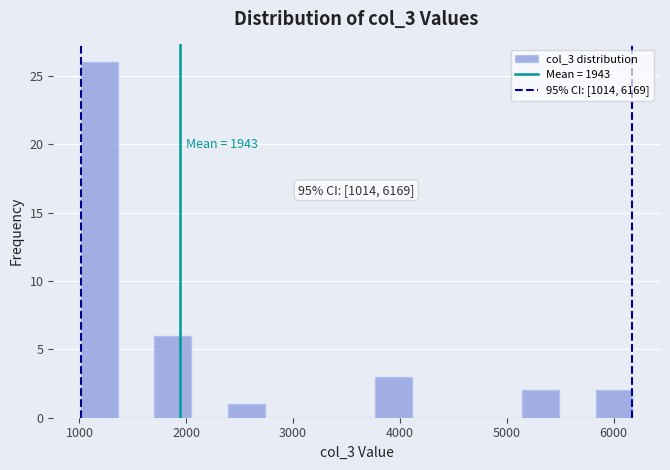

Read against the x-axis, roughly where is the centre of the tallest bar?

1200